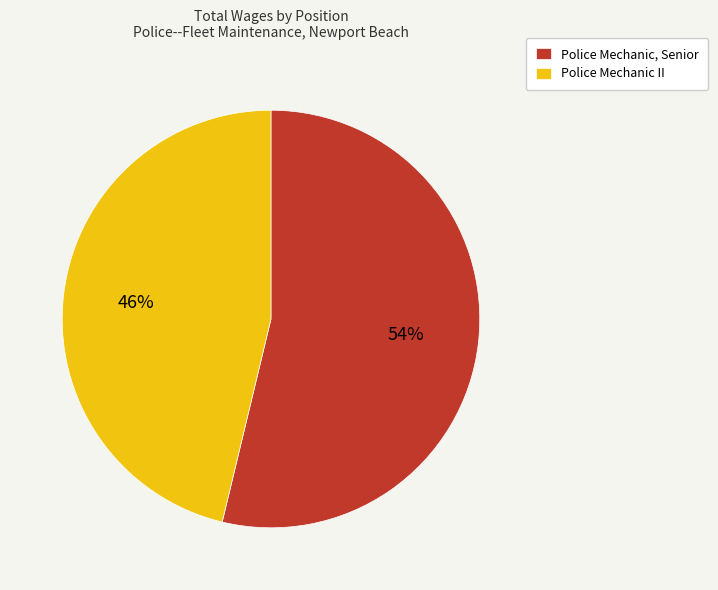

Is there any slice that represents more than half of the pie?

Yes